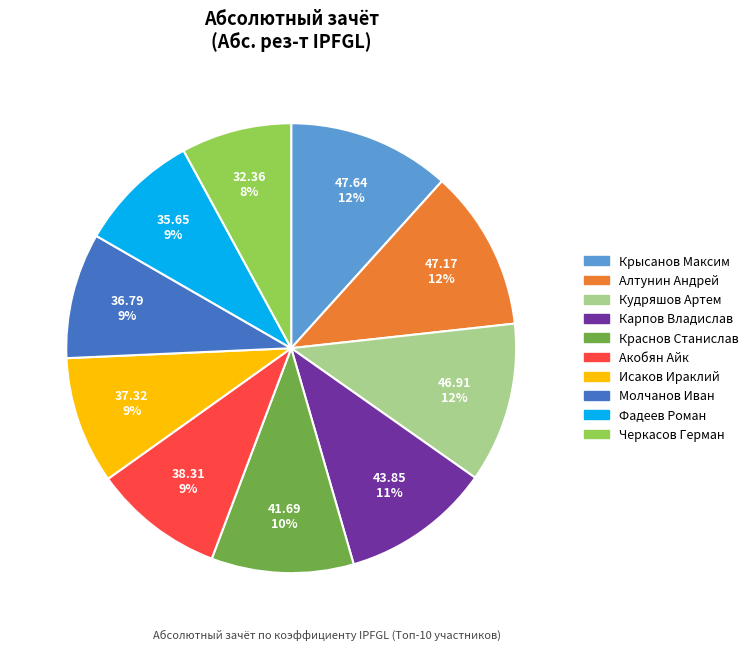

What is the smallest slice in the pie chart?

Черкасов Герман